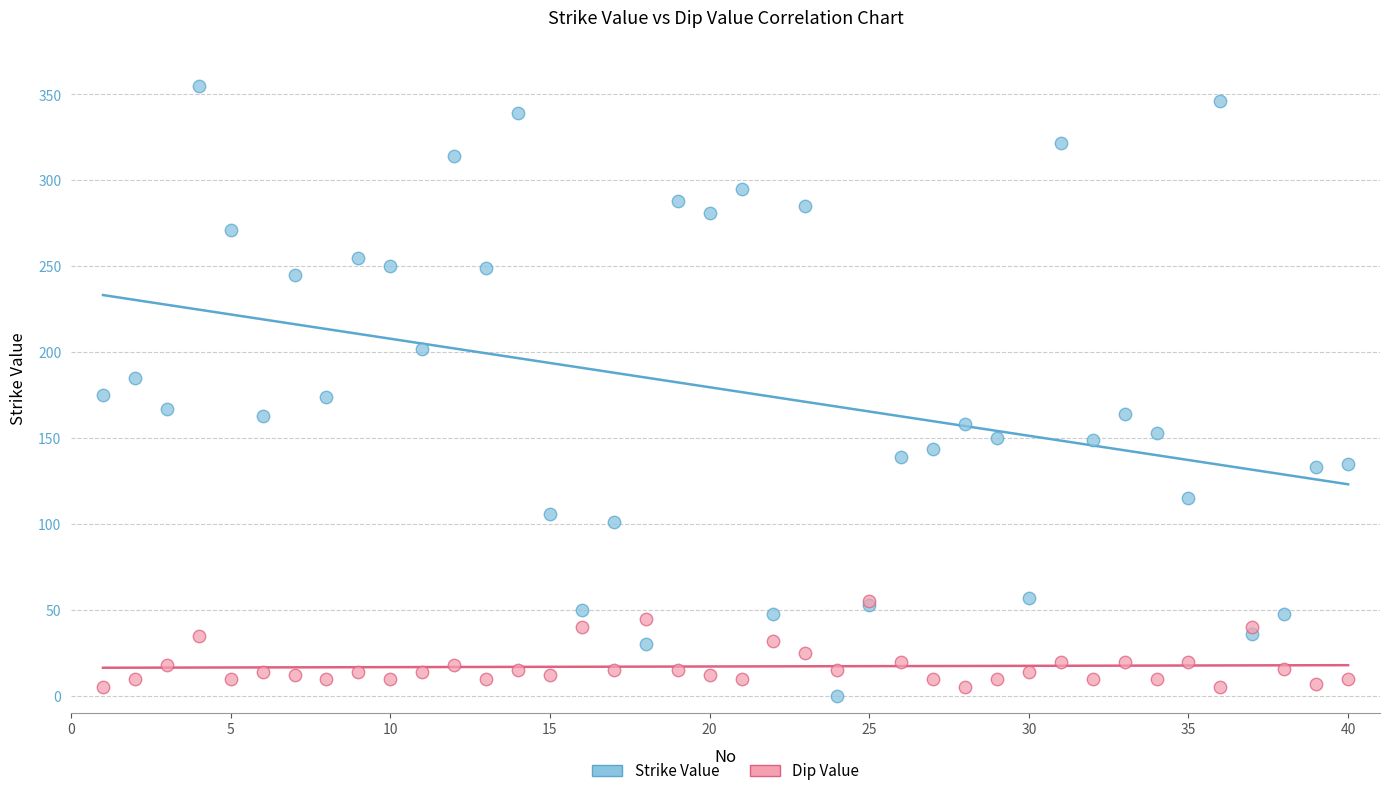

What are all the series names shown in the legend?

Strike Value, Dip Value